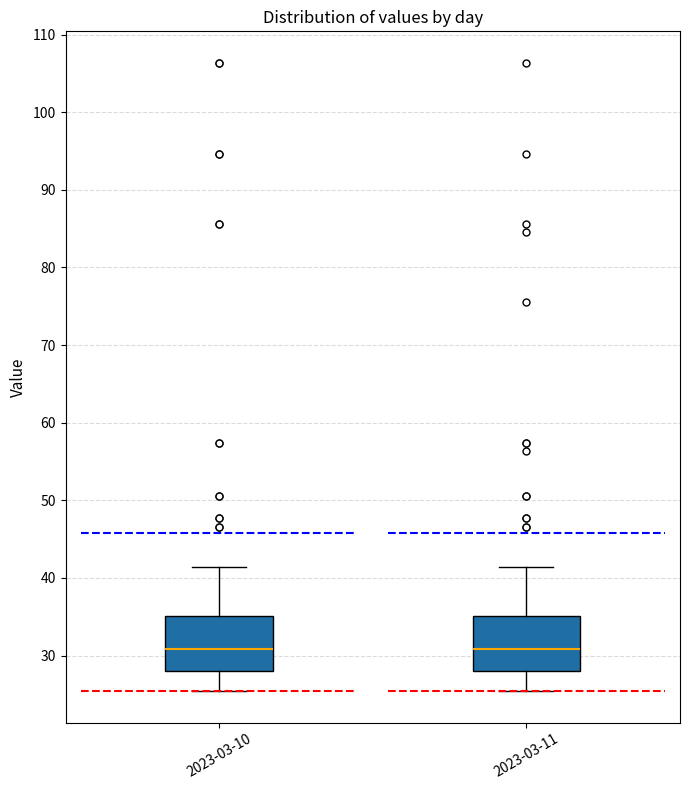

Reading left to right, read every box against the y-axis: the position of its median line, the range the box covers, and the ends of its whiskers. The values are not printed on the chart, so give them approximately, as read against the axis.

2023-03-10: median 31, box 28 to 35, whiskers 25 to 41
2023-03-11: median 31, box 28 to 35, whiskers 25 to 41